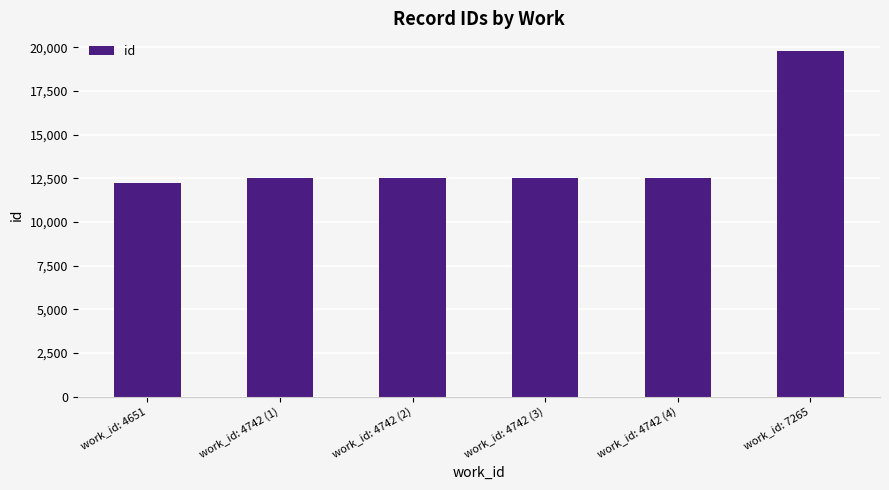

What is the value of the 2nd bar from the left?

12518